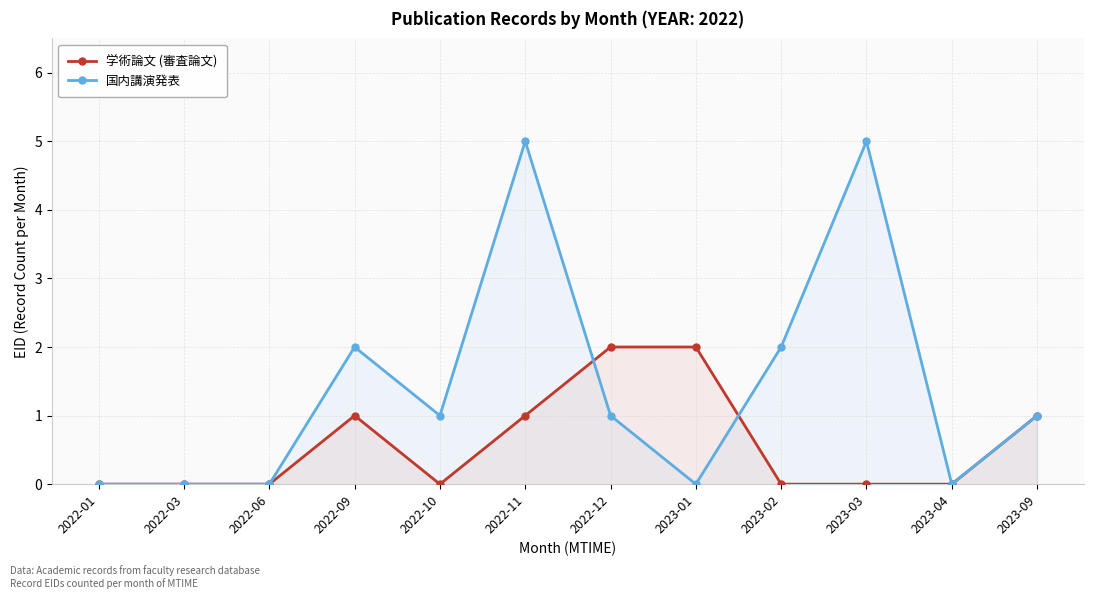

Which category has the lowest value across all series?

2022-01